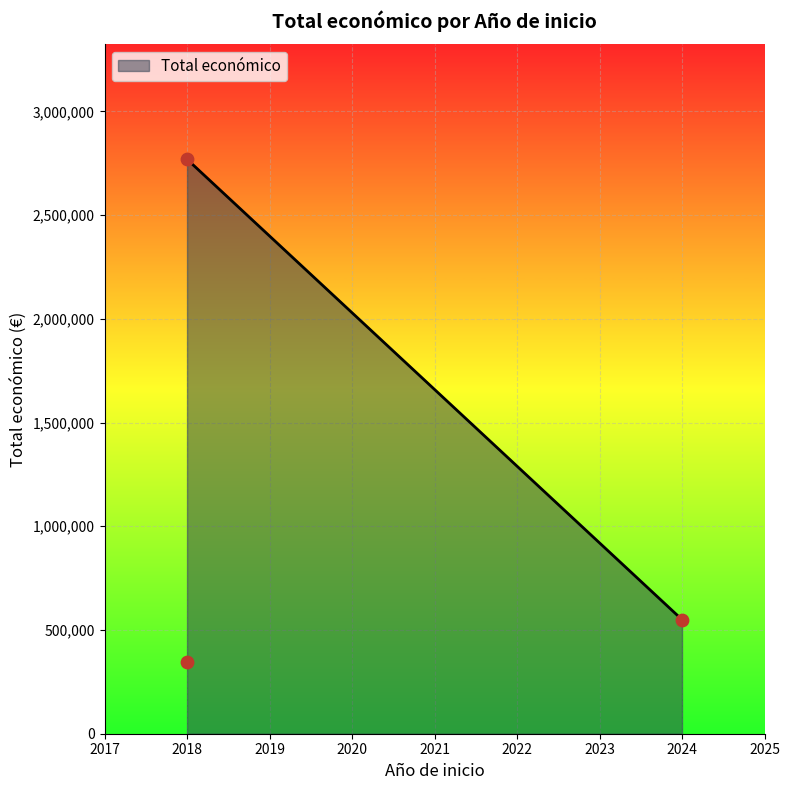

What is the highest value of the Total económico series?

2769359.0